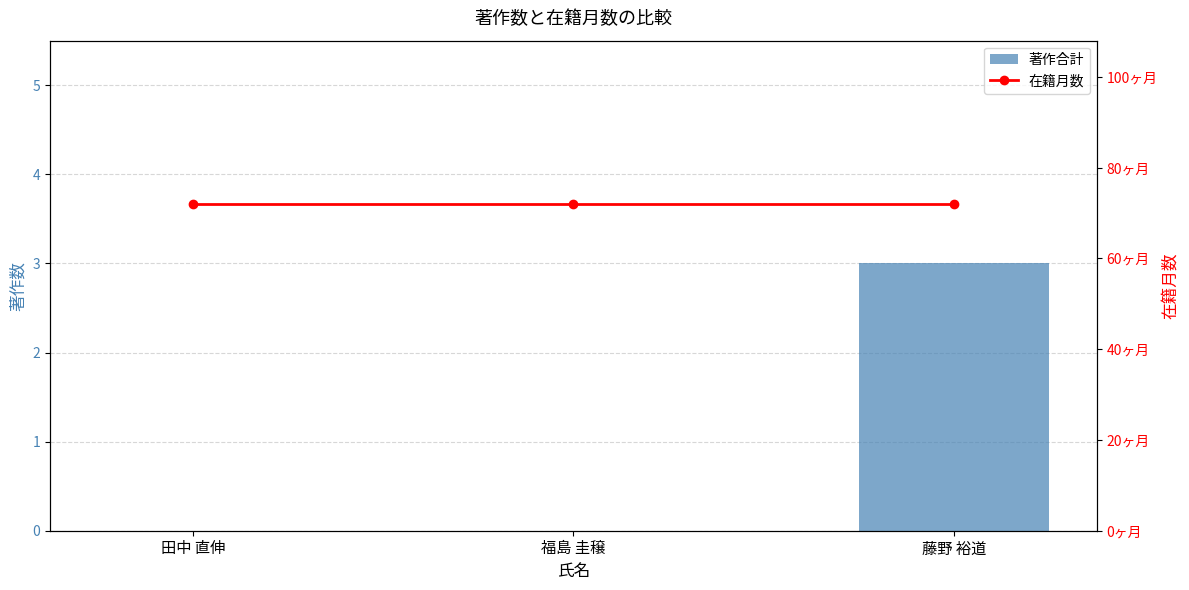

How many positive values does the 著作合計 series have?

1